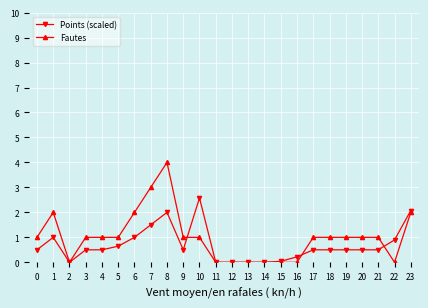

What are all the series names shown in the legend?

Points (scaled), Fautes